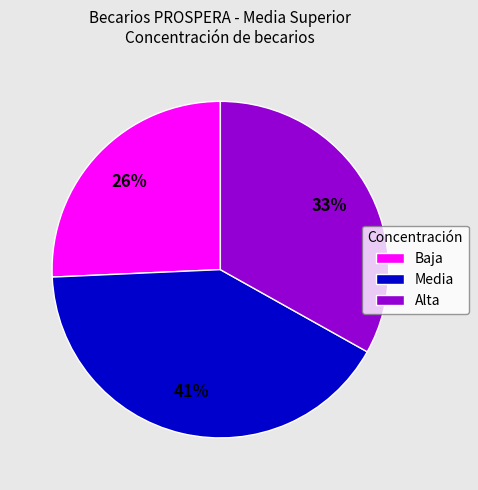

To the nearest percent, what is the combined percentage of Baja and Media?

67%